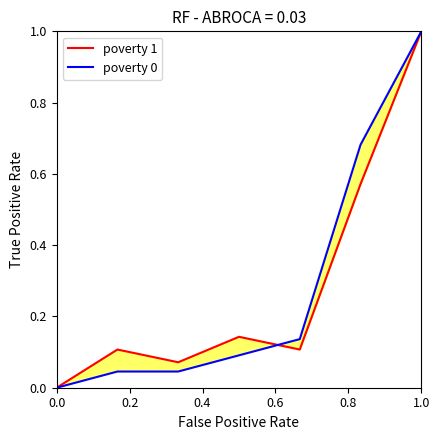

What is the highest value of the poverty 1 series?

1.0